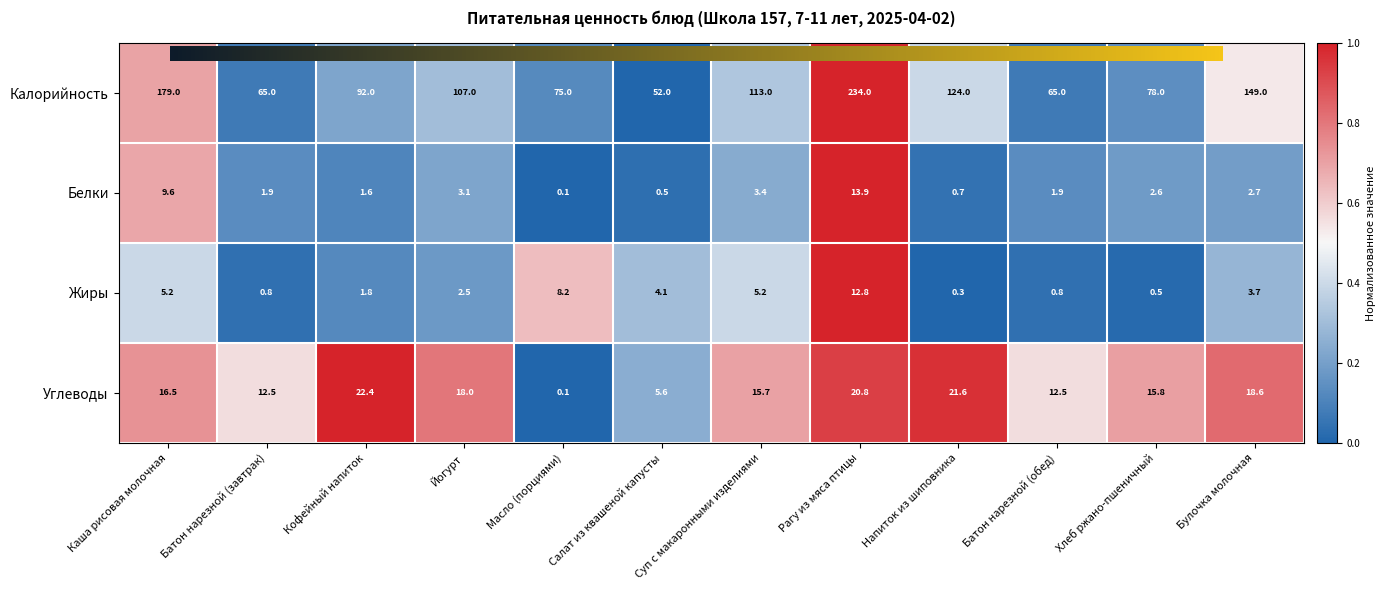

Which series has the widest spread of values?

Калорийность